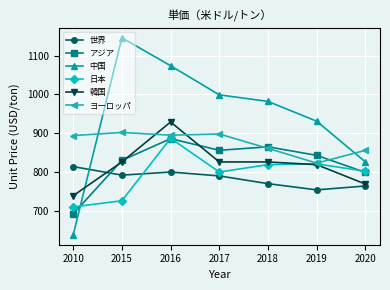

At which label is アジア closest to 789?

2020